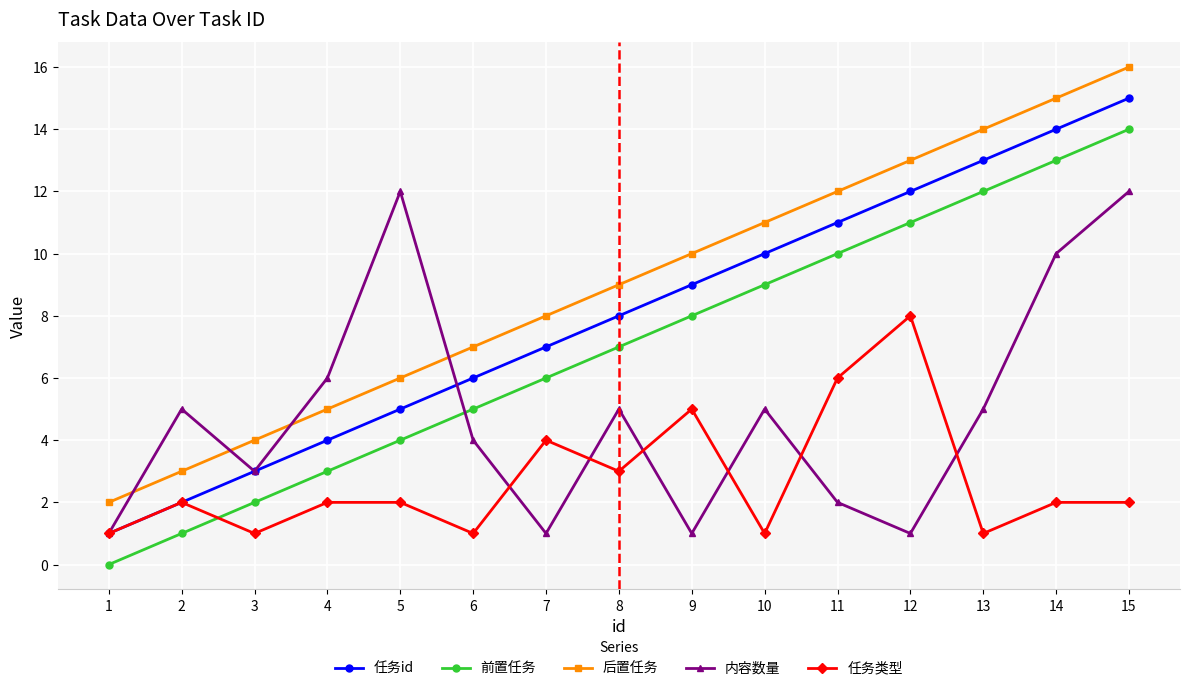

Rank the series by their maximum value, from lowest to highest.

任务类型, 内容数量, 前置任务, 任务id, 后置任务